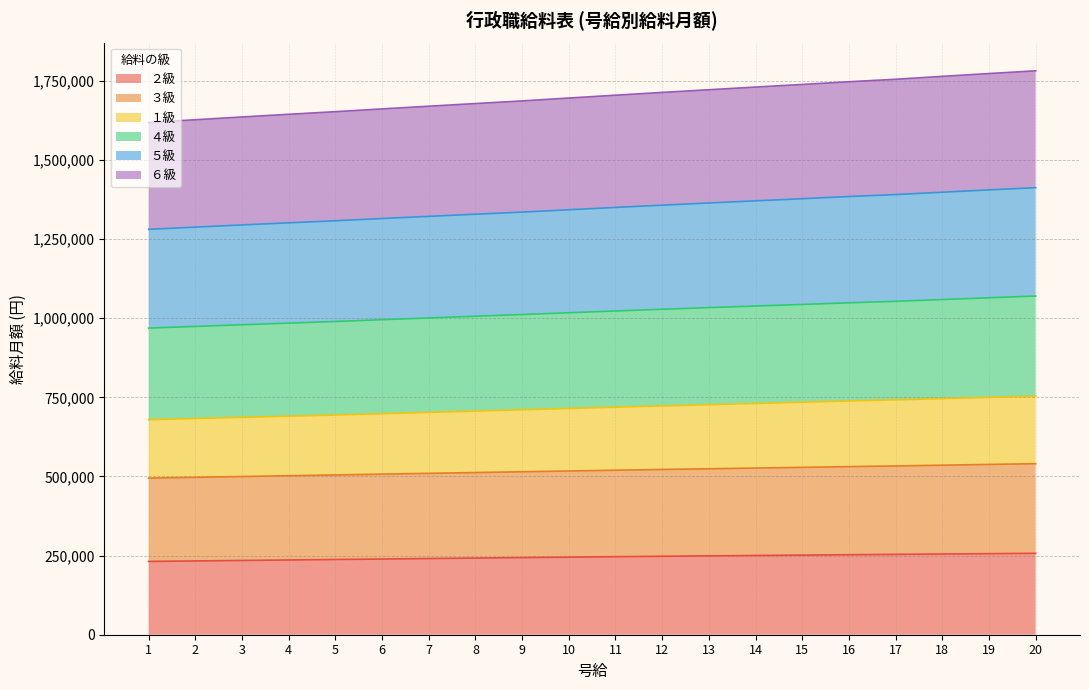

What is the total value across all series at 5?

1652648